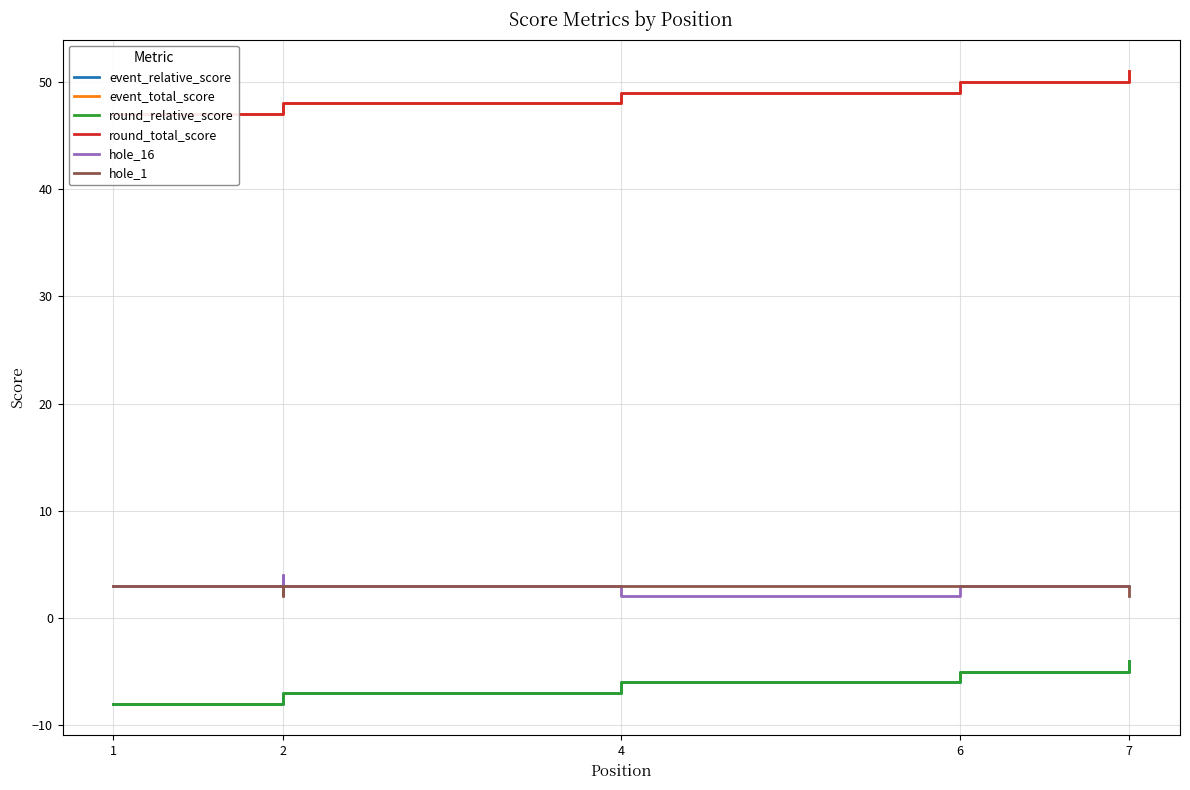

Which has a higher value, 7 or 4?

7